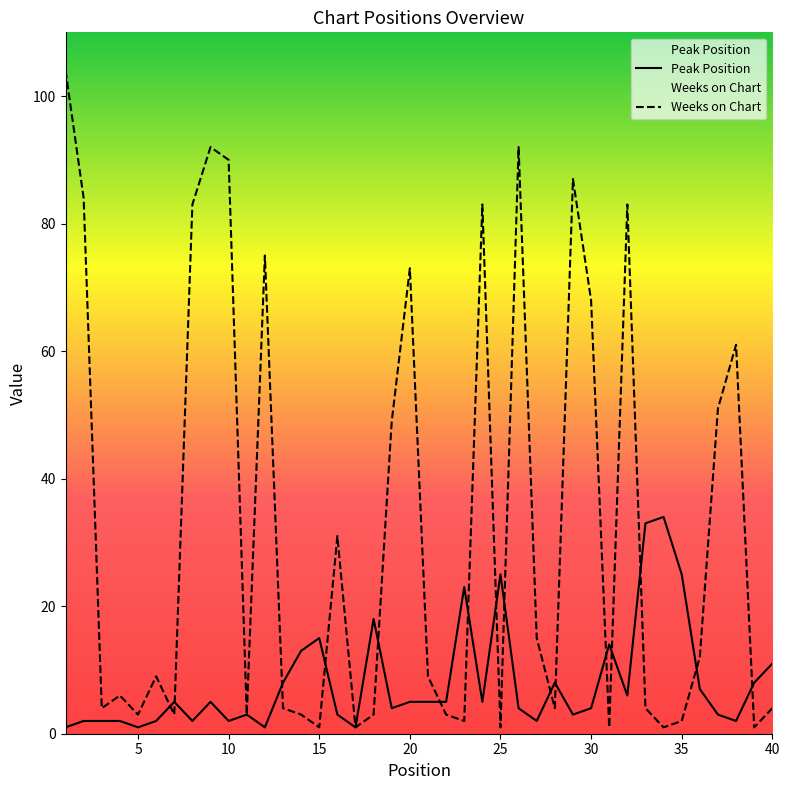

What is the maximum value for Weeks on Chart?

104